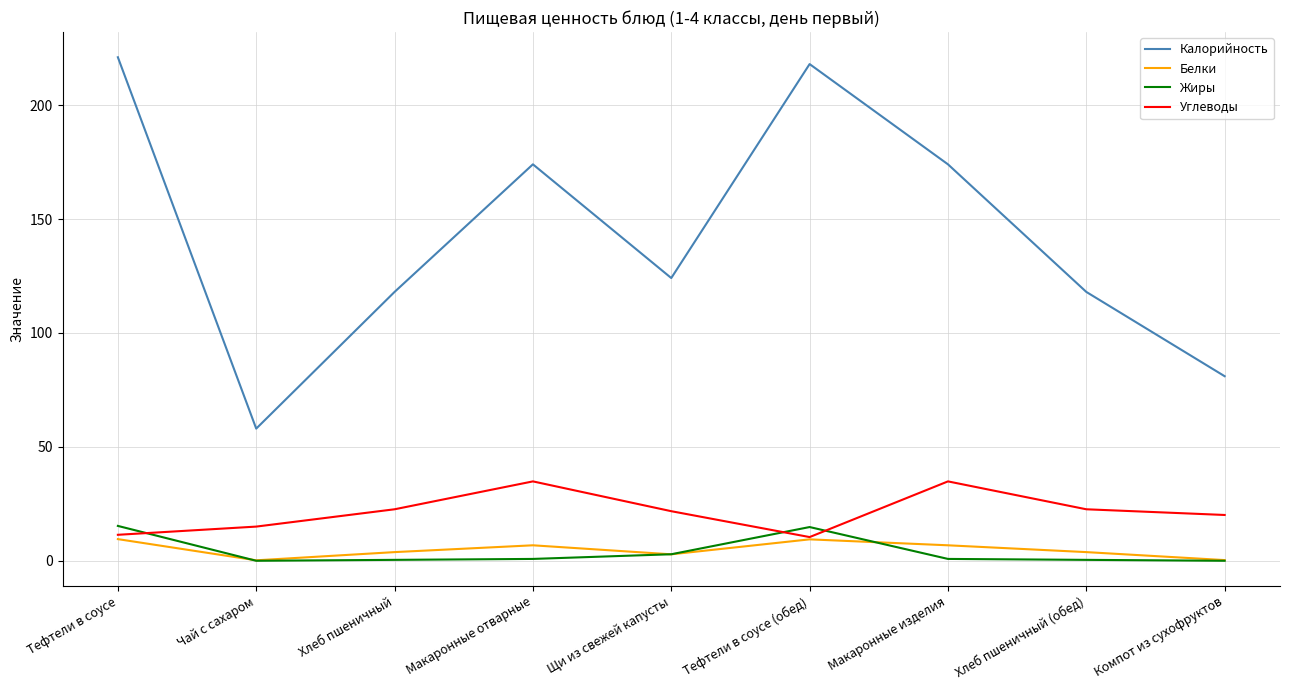

What is the approximate value of Белки at Тефтели в соусе (обед)?

9.4